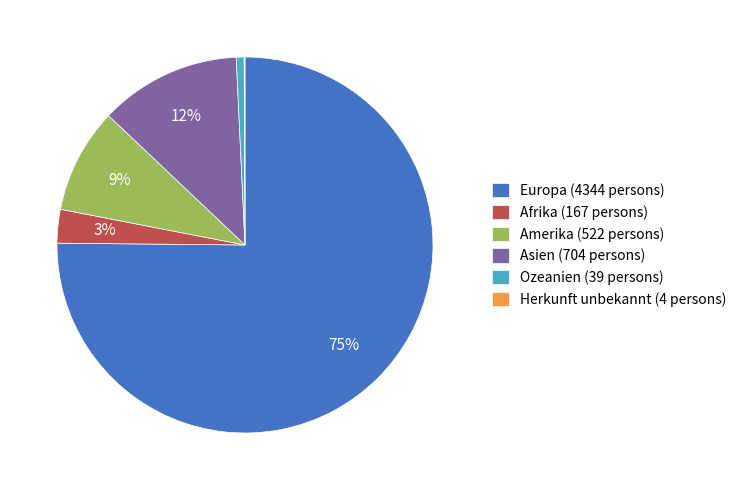

To the nearest percent, what percentage of the pie is Asien?

12%